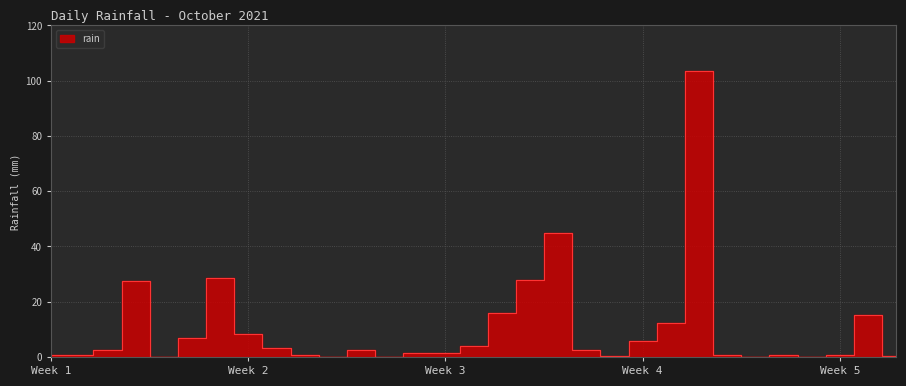

How many values are above zero?

26